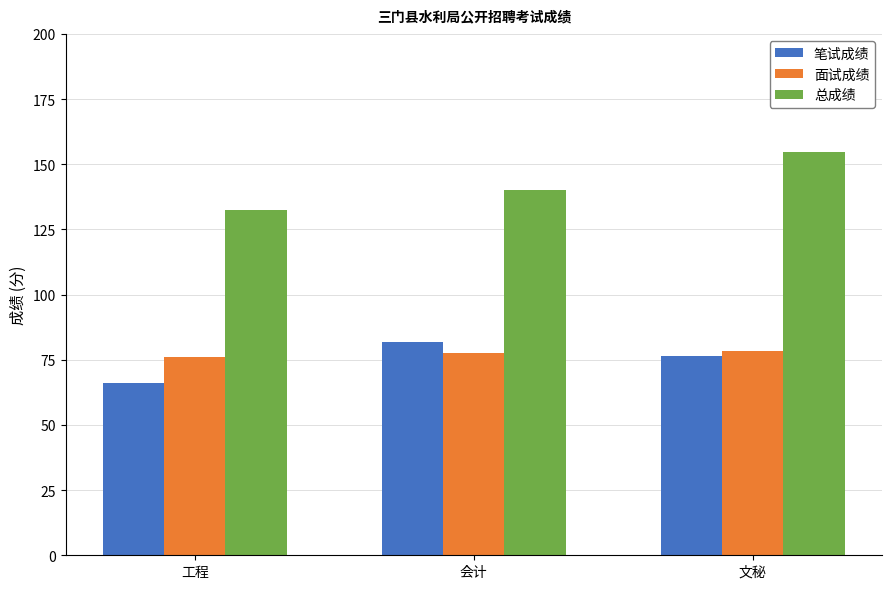

How many bars are there in each group?

3